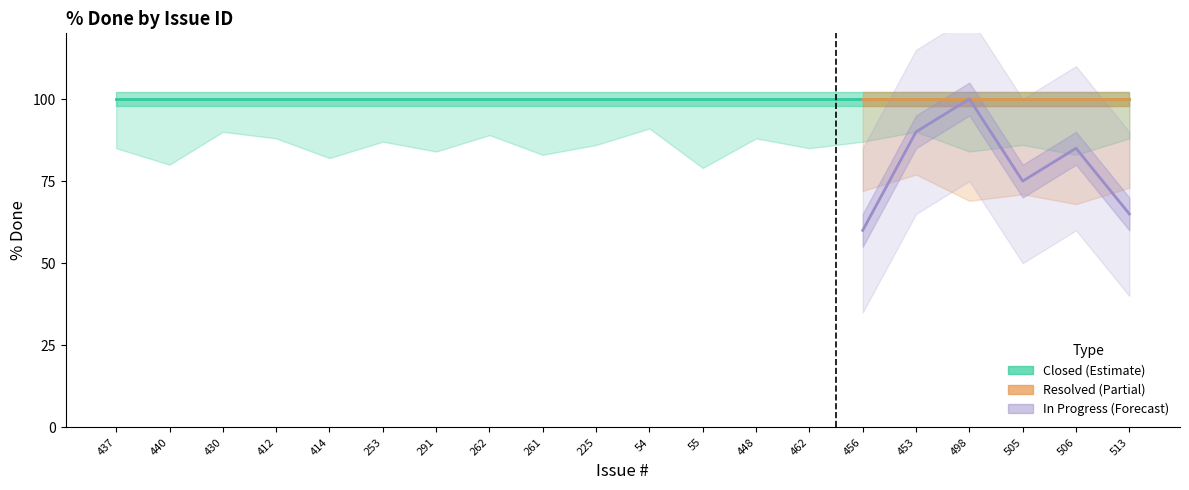

The value of In Progress at 291 is 37. True or false?

False